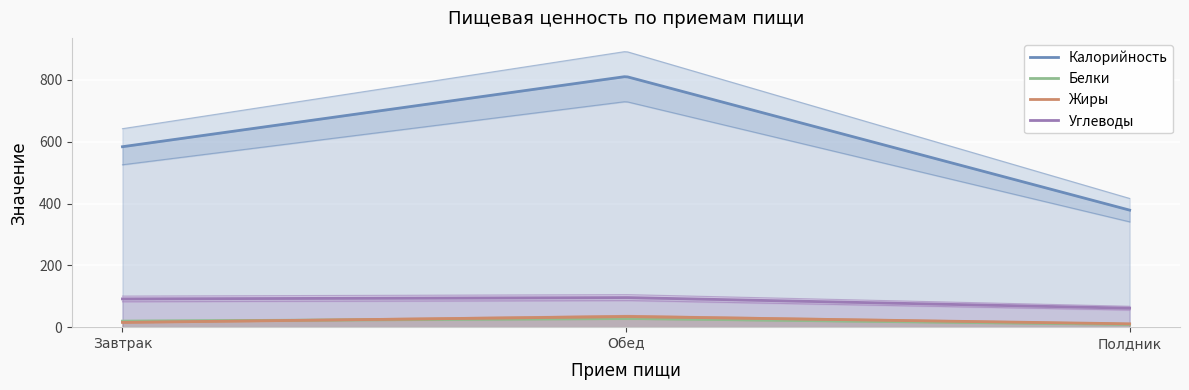

What are all the series names shown in the legend?

Калорийность, Белки, Жиры, Углеводы